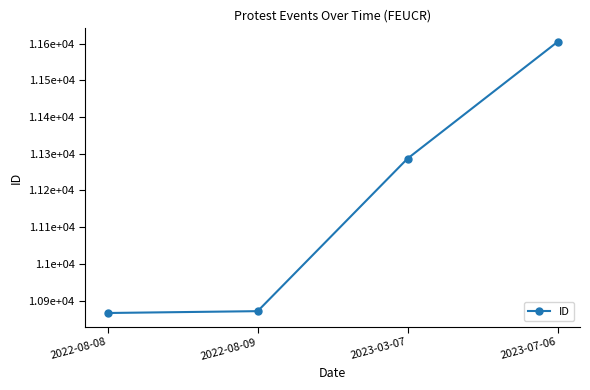

True or false: the data shows 10871 at 2022-08-09.

True